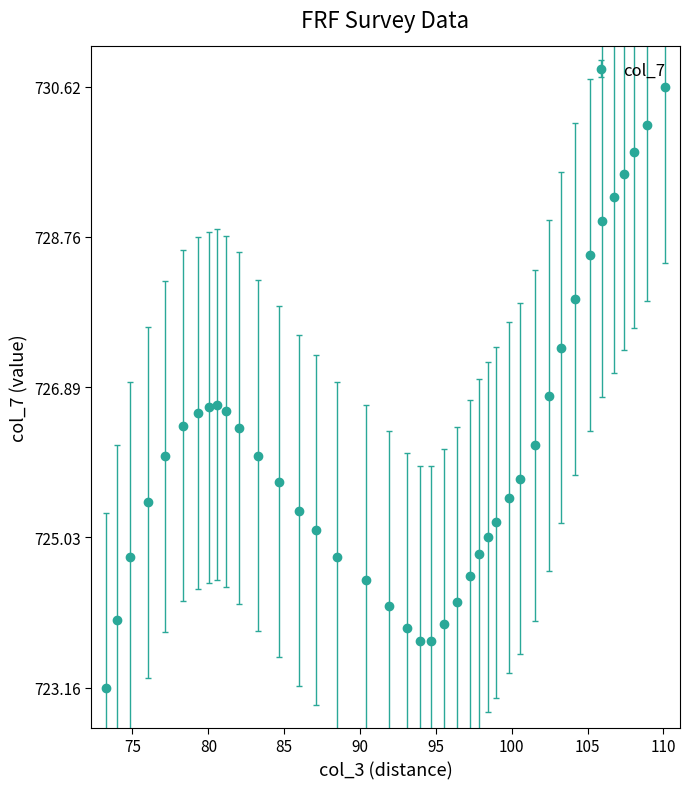

True or false: the data has more than 0 interior local peaks.

True